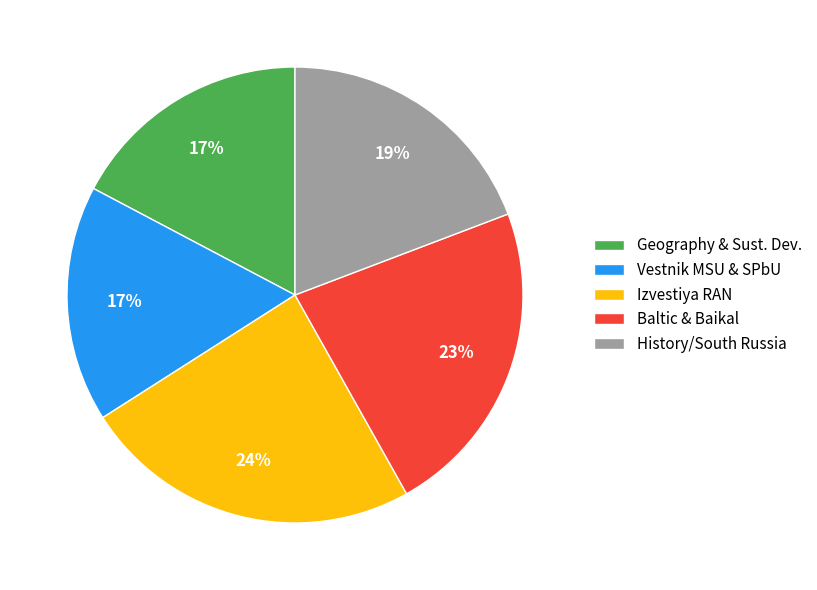

Approximately how many times larger is the value at Geography & Sust. Dev. compared to History/South Russia?

0.9